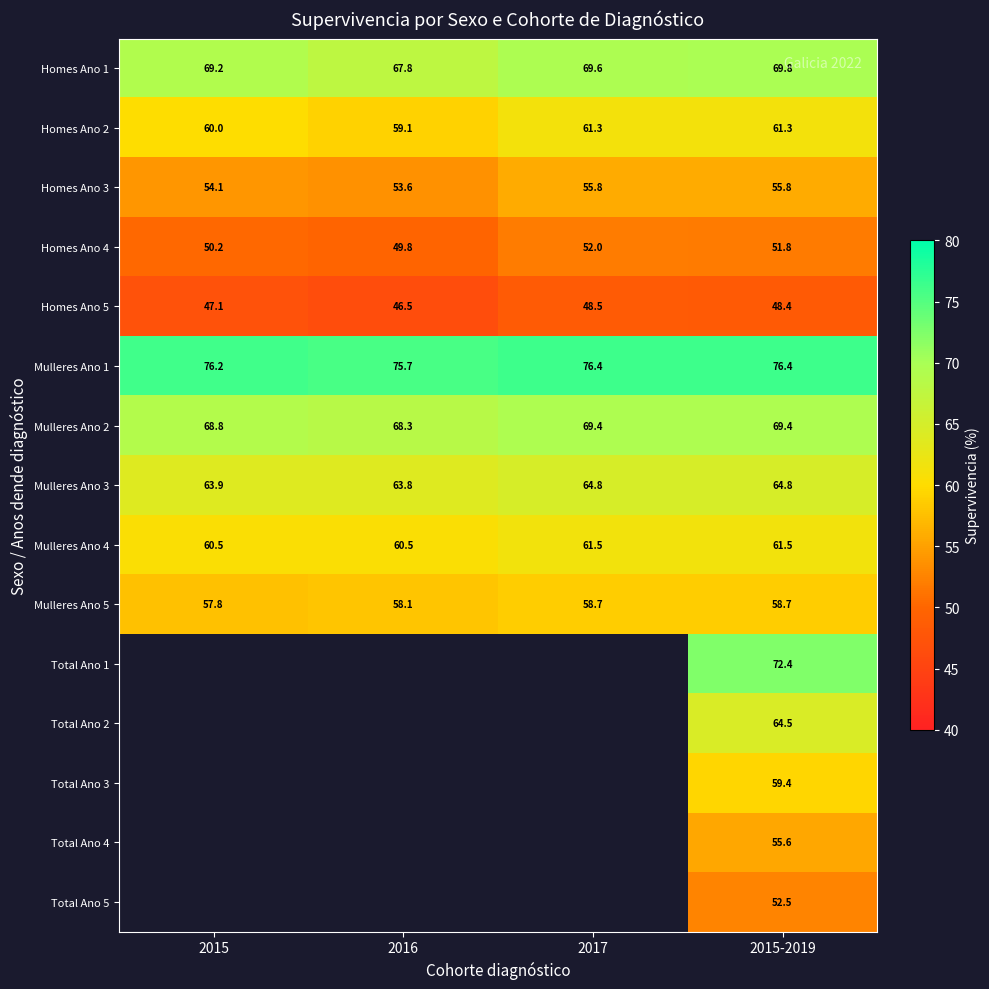

What is the difference between the highest and lowest values at 2015?

29.1